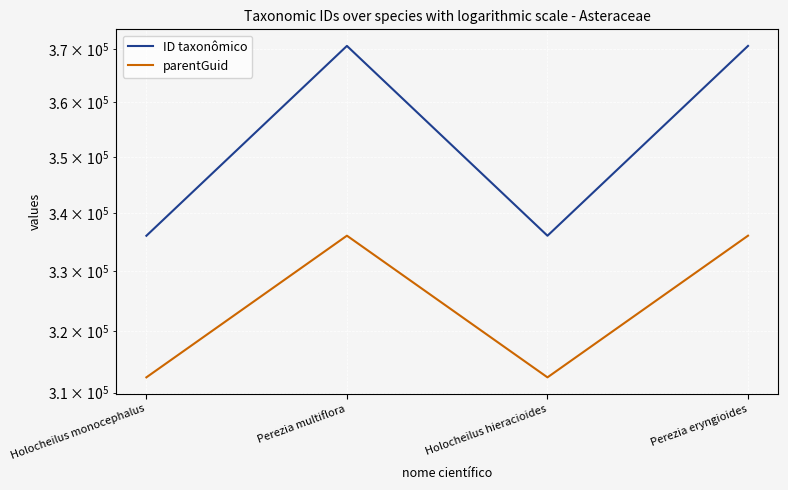

How many interior local valleys does the ID taxonômico series have?

1